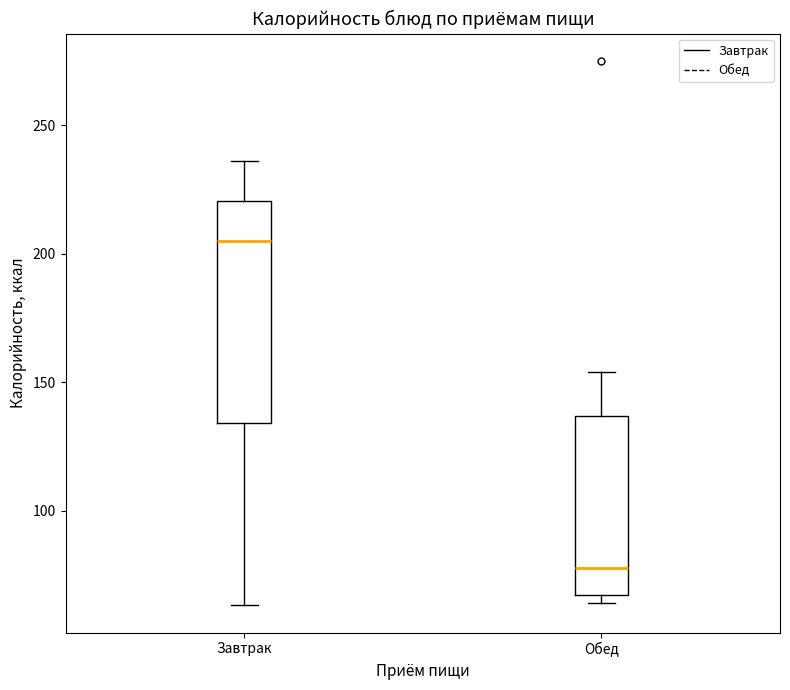

Comparing the boxes themselves (not the whiskers), which one is the tallest?

Завтрак